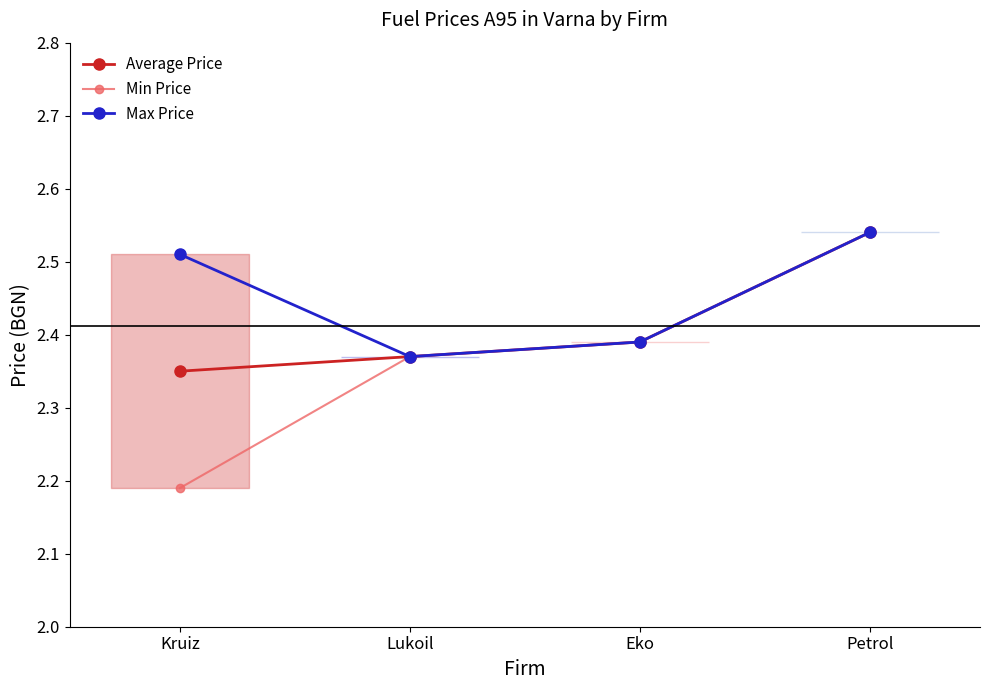

True or false: Min Price and Average Price intersect in this chart.

False